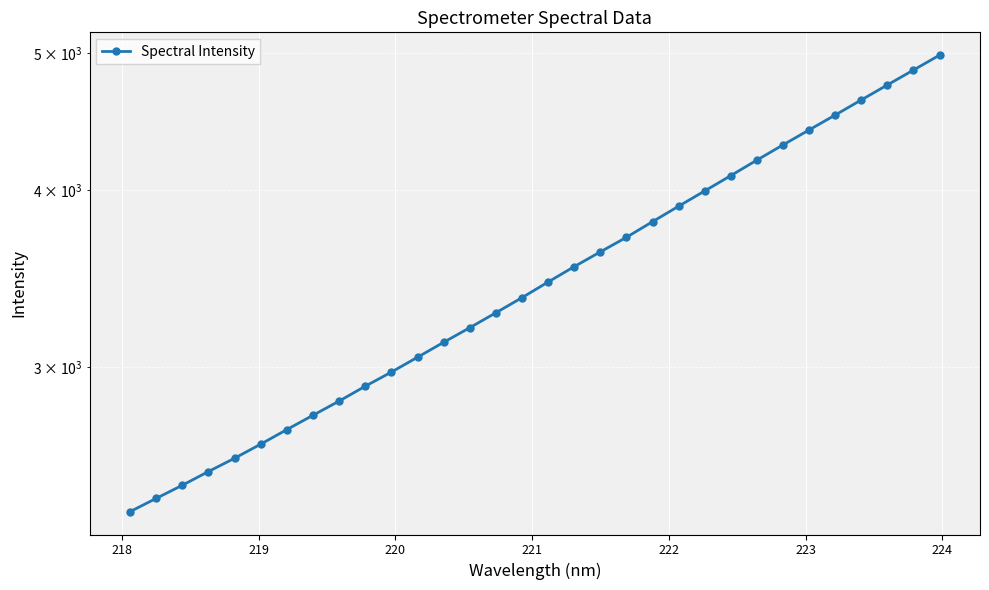

What is the maximum value shown in the chart?

4983.7